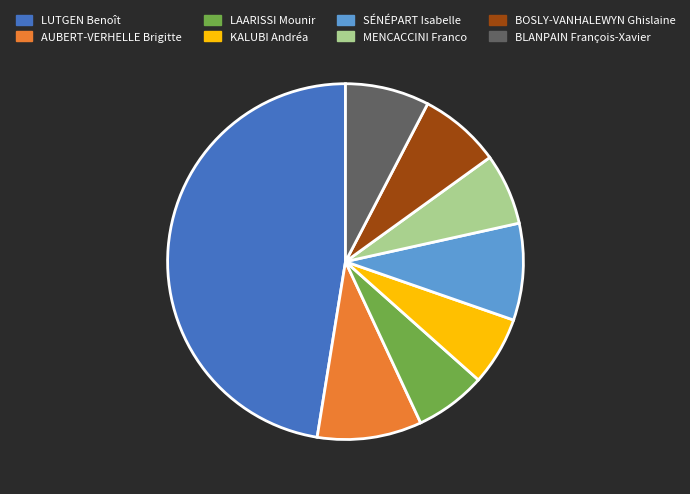

Is the sum of KALUBI Andréa and LAARISSI Mounir greater than half?

No